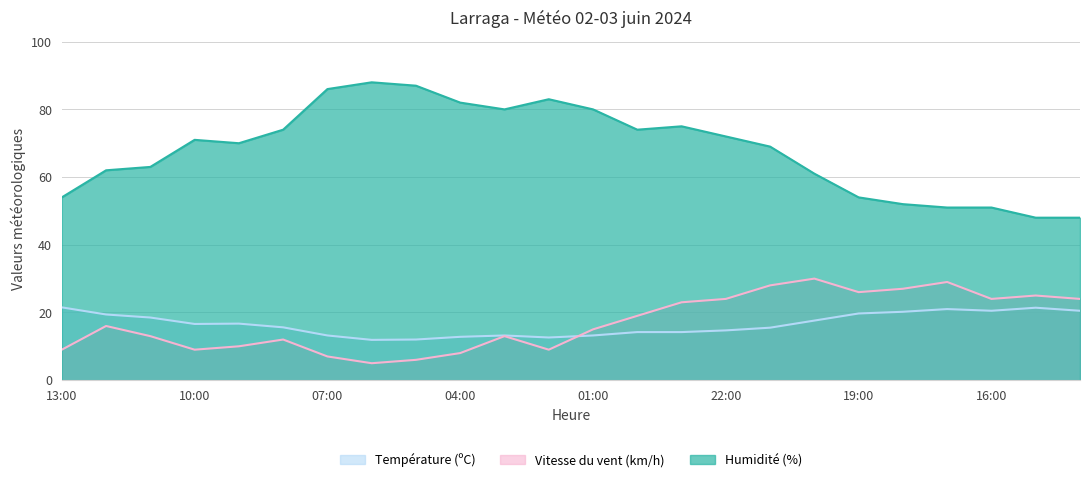

Reading left to right, what are all the values shown in this chart?

Température (ºC): 13:00=21.5	12:00=19.4	11:00=18.5	10:00=16.6	09:00=16.7	08:00=15.6	07:00=13.2	06:00=11.9	05:00=12.0	04:00=12.8	03:00=13.2	02:00=12.6	01:00=13.2	00:00=14.2	23:00=14.2	22:00=14.7	21:00=15.5	20:00=17.6	19:00=19.7	18:00=20.2	17:00=21.0	16:00=20.5	15:00=21.4	14:00=20.5
Humidité (%): 13:00=54.0	12:00=62.0	11:00=63.0	10:00=71.0	09:00=70.0	08:00=74.0	07:00=86.0	06:00=88.0	05:00=87.0	04:00=82.0	03:00=80.0	02:00=83.0	01:00=80.0	00:00=74.0	23:00=75.0	22:00=72.0	21:00=69.0	20:00=61.0	19:00=54.0	18:00=52.0	17:00=51.0	16:00=51.0	15:00=48.0	14:00=48.0
Vitesse du vent (km/h): 13:00=9.0	12:00=16.0	11:00=13.0	10:00=9.0	09:00=10.0	08:00=12.0	07:00=7.0	06:00=5.0	05:00=6.0	04:00=8.0	03:00=13.0	02:00=9.0	01:00=15.0	00:00=19.0	23:00=23.0	22:00=24.0	21:00=28.0	20:00=30.0	19:00=26.0	18:00=27.0	17:00=29.0	16:00=24.0	15:00=25.0	14:00=24.0